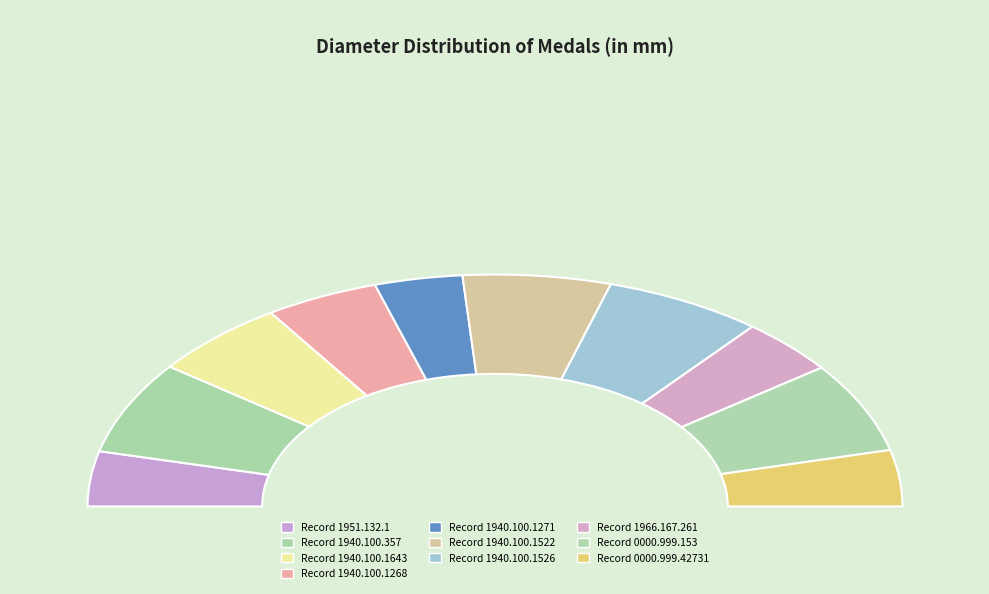

To the nearest percent, what is the difference between the 1966.167.261 and 1940.100.357 slice percentages?

5%